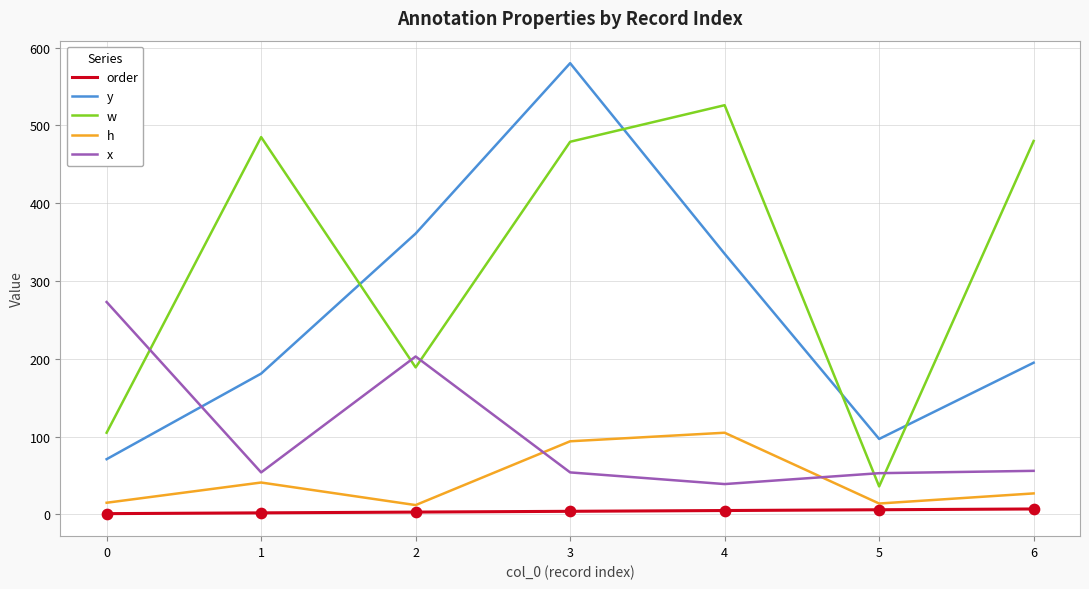

What is the total value across all series at 4?

1010